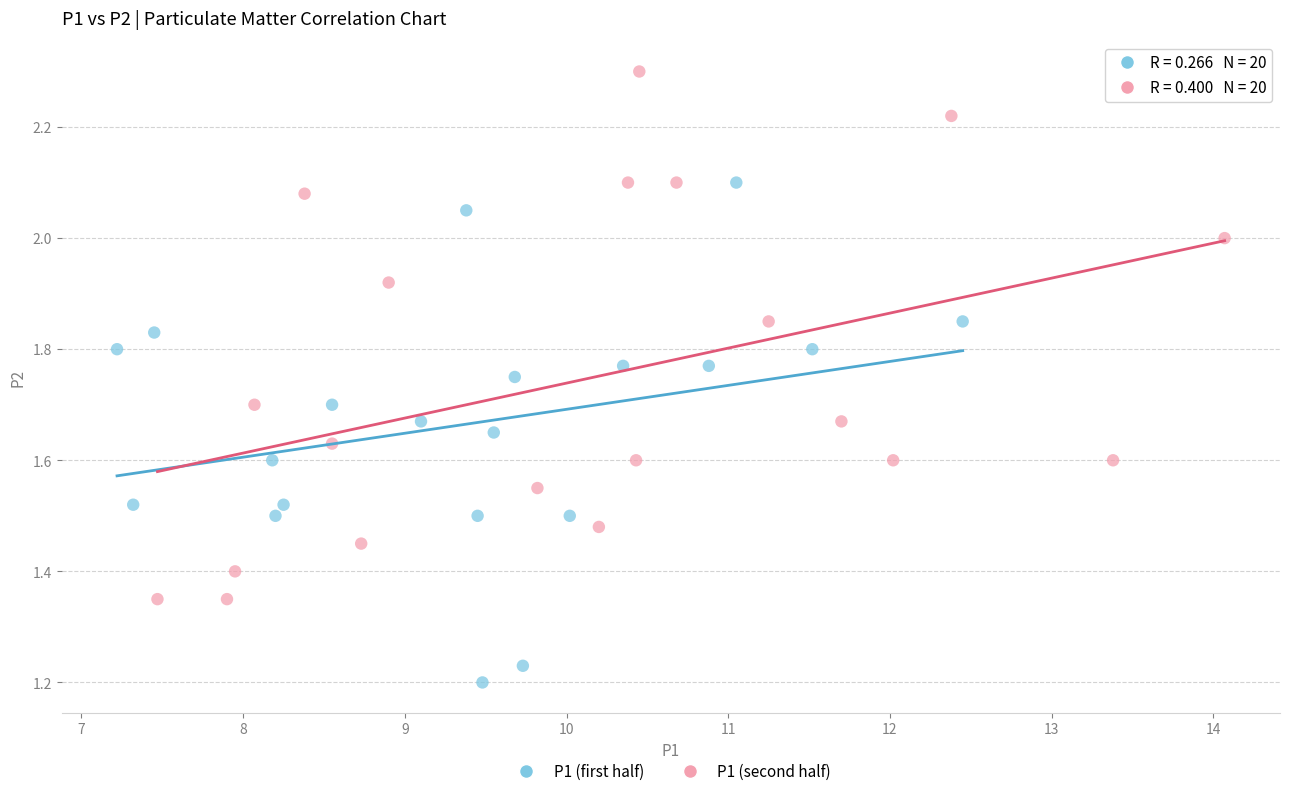

What are all the series names shown in the legend?

P1 (first half), P1 (second half)